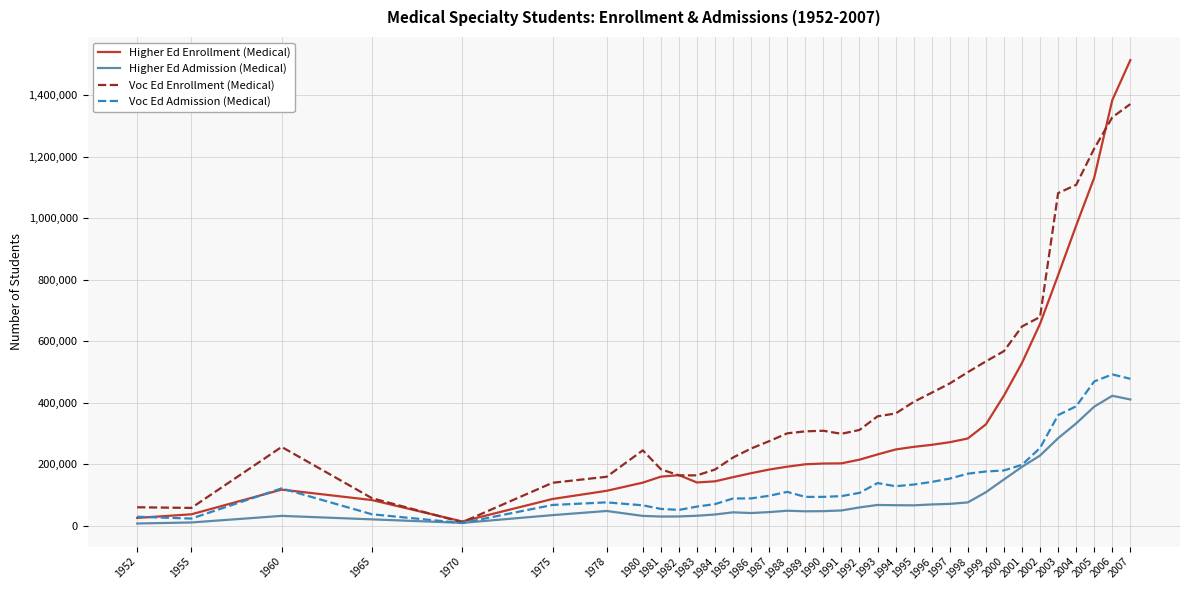

Is it true that Higher Ed Enrollment (Medical) equals 231375 at 1993?

True